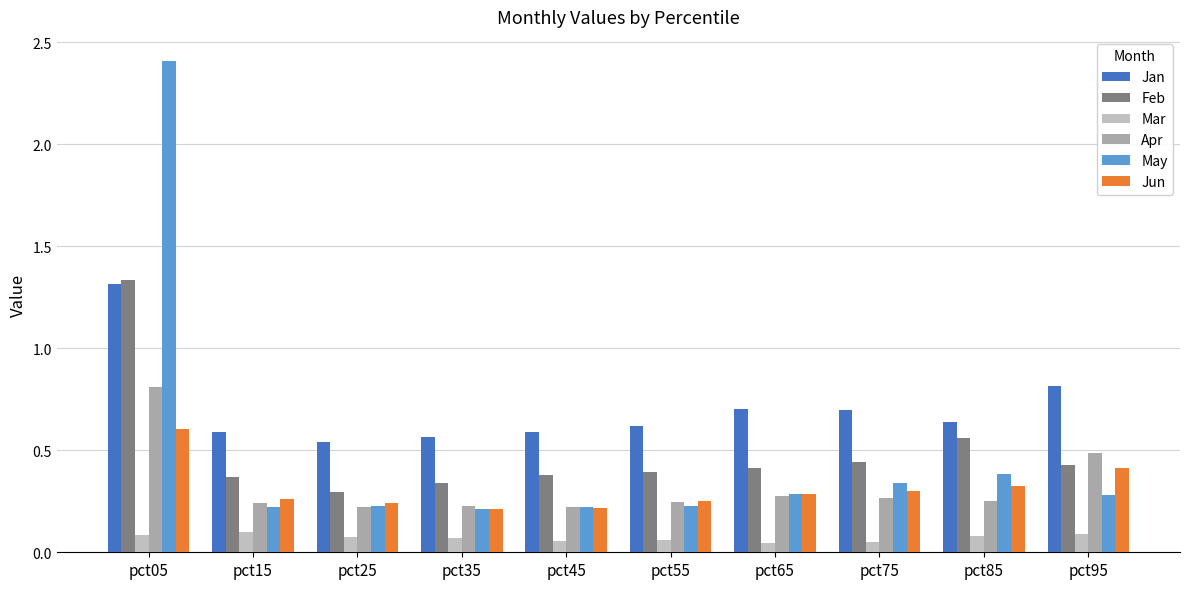

The Feb series shows 0.4 at pct55. True or false?

True